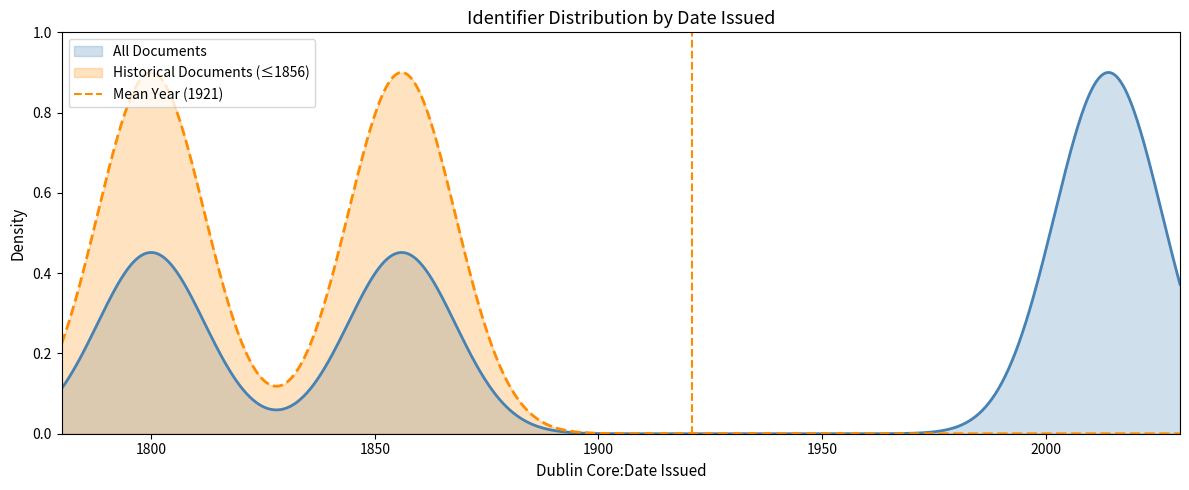

How many values are above zero?

1